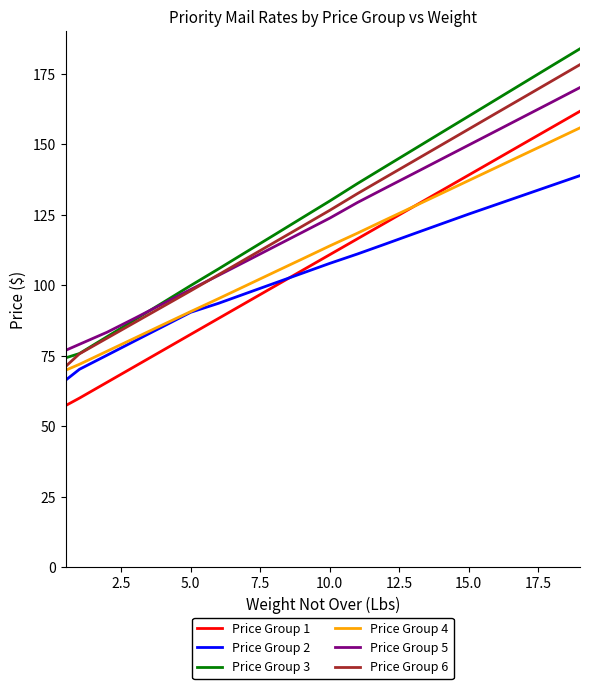

Does the chart display data point markers on the line(s)?

No